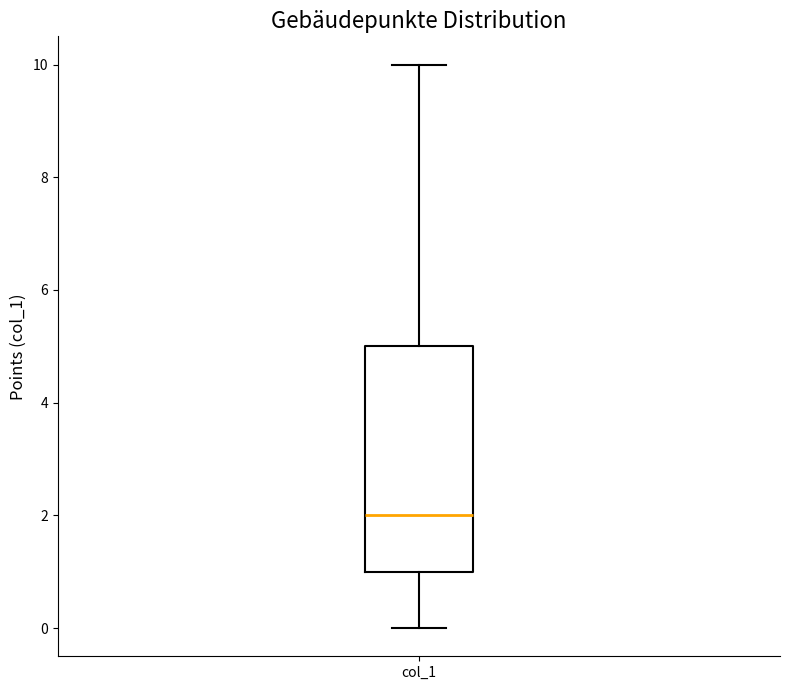

Transcribe this box plot: give where the median line is, the range the box spans, and where the two whiskers end, as read against the y-axis. The values are not printed on the chart, so give them approximately, as read against the axis.

median 2, box 1 to 5, whiskers 0 to 10